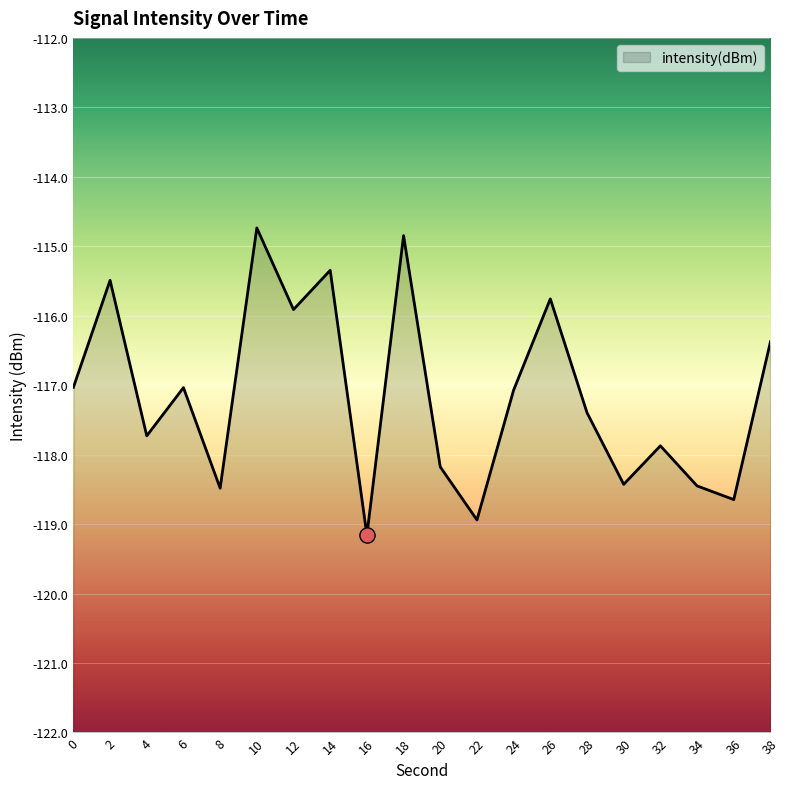

Which has a higher value, 8 or 20?

20